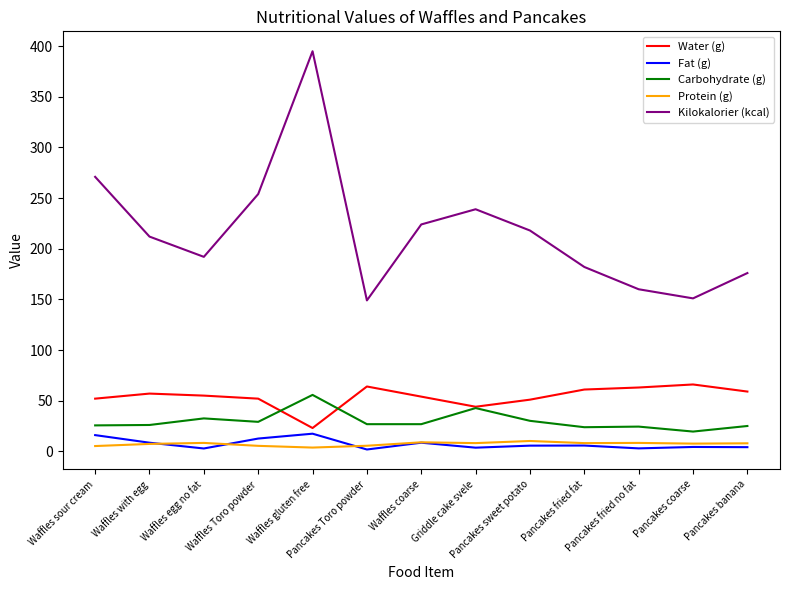

At which label does Kilokalorier (kcal) first exceed 212?

Waffles sour cream